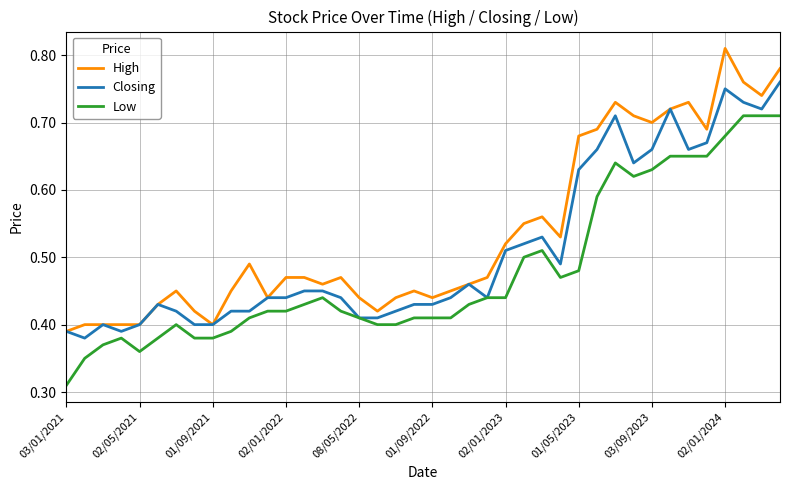

Count the number of data series in this chart.

3